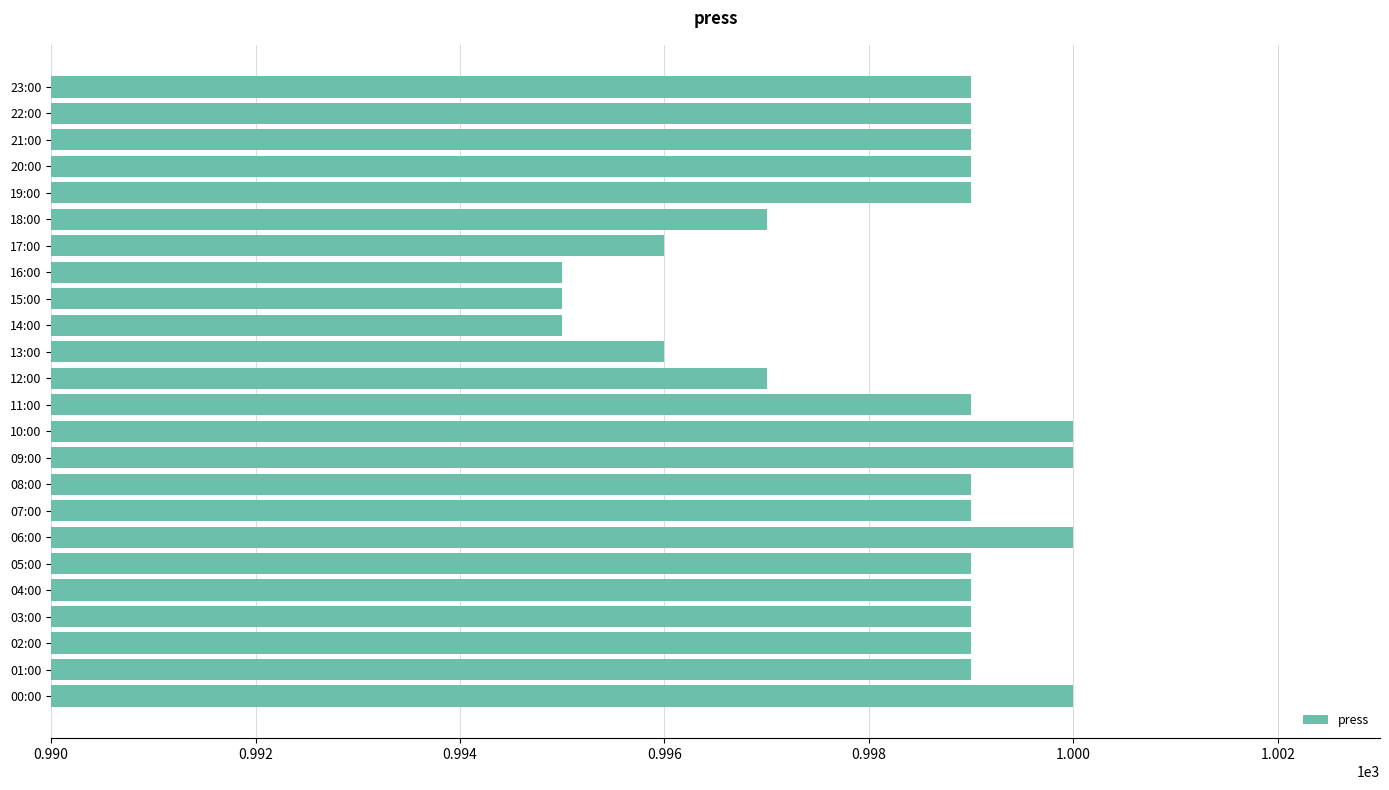

Approximately how many times larger is the value at 17:00 compared to 13:00?

1.0